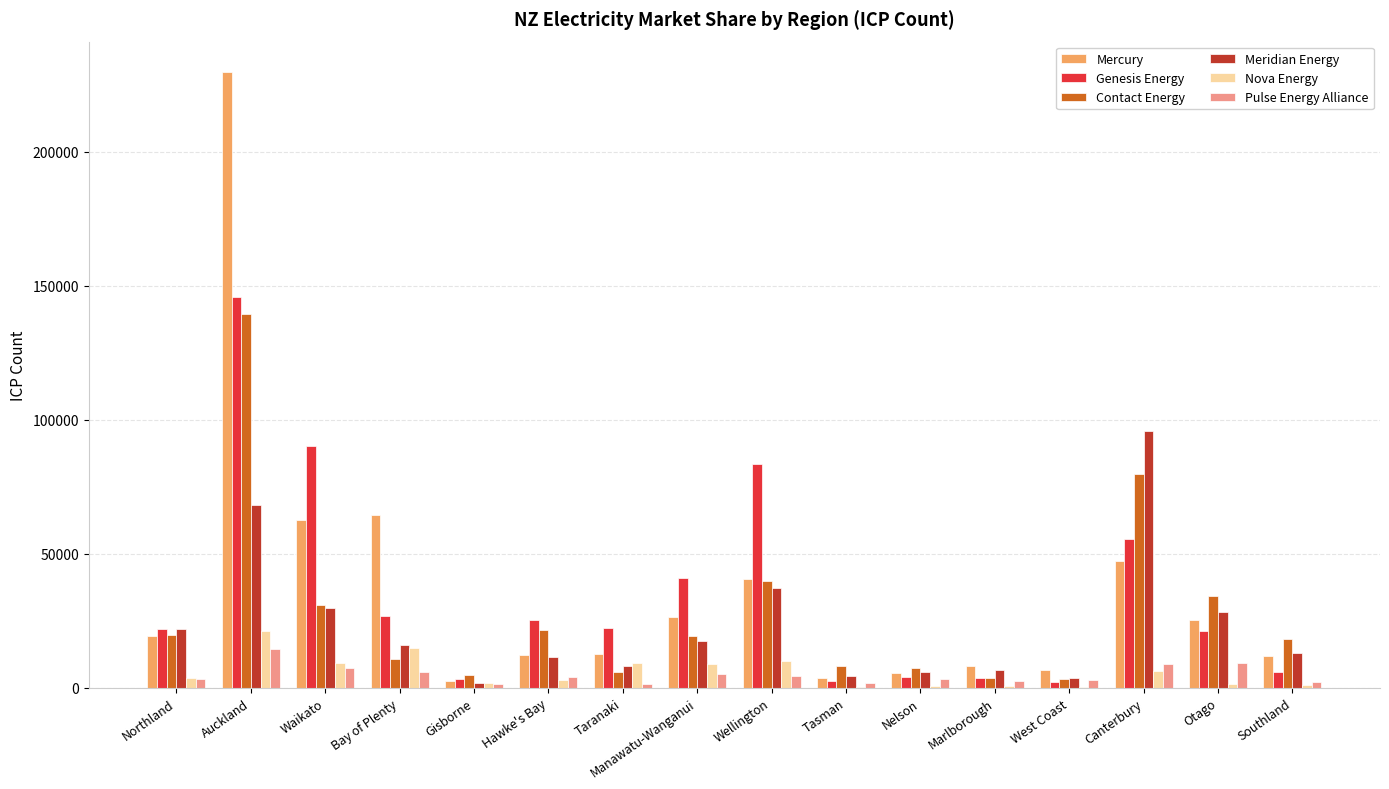

Which category has the highest value in the Genesis Energy series?

Auckland